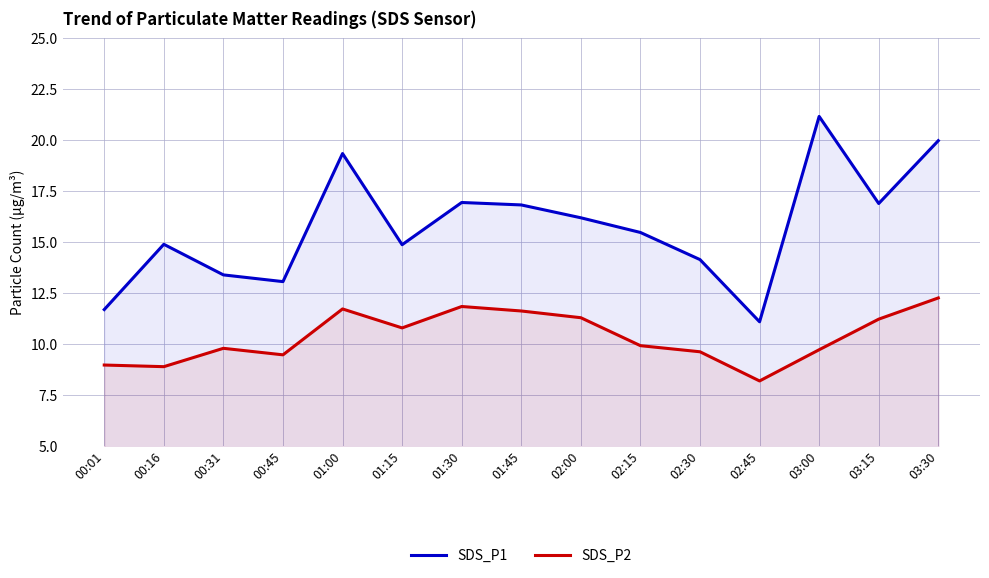

How many data points in SDS_P1 are above 15?

8